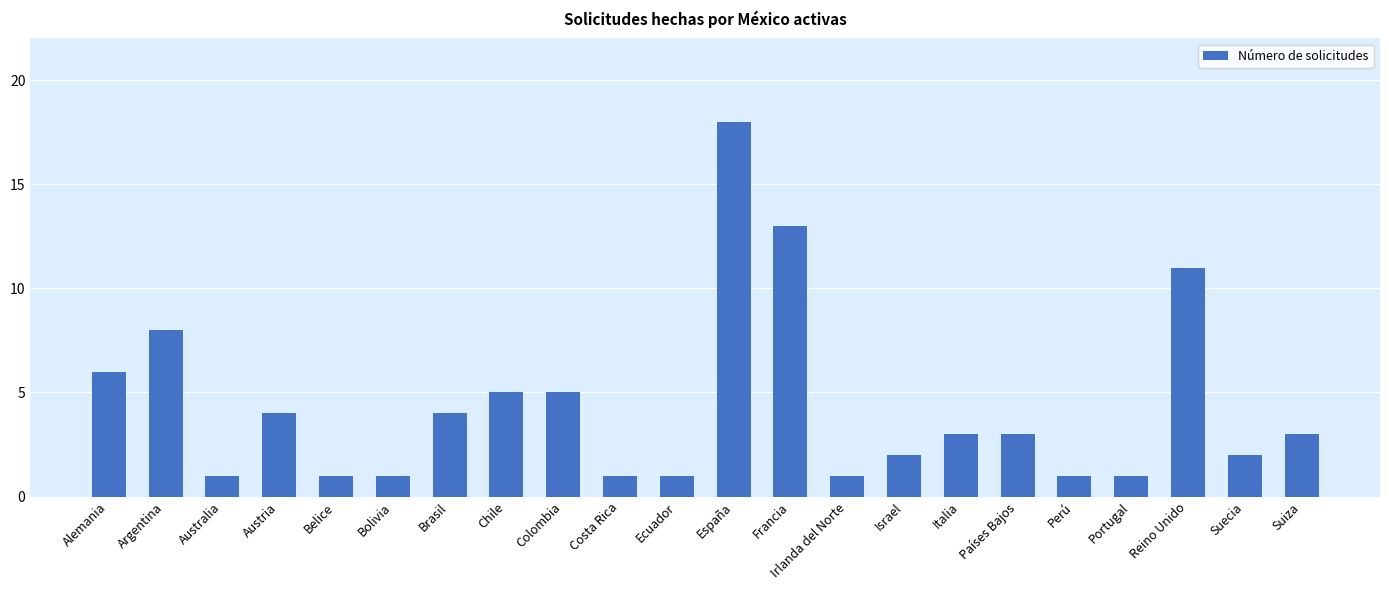

At which label is the value closest to 9?

Argentina